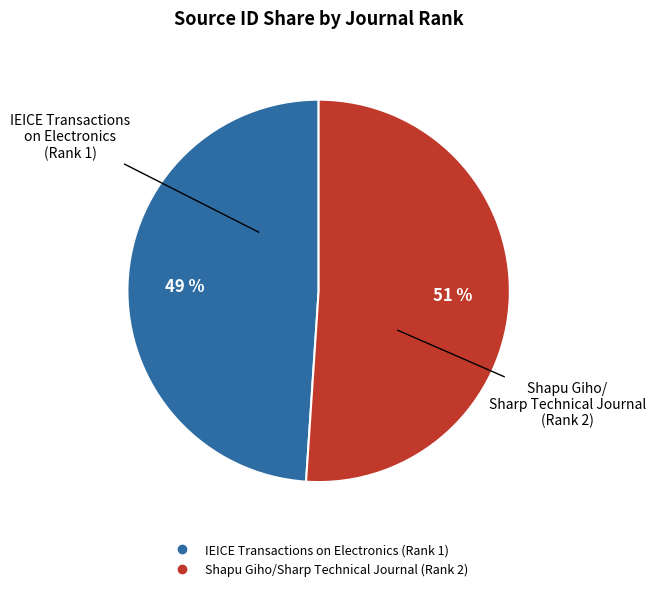

True or false: IEICE Transactions on Electronics (Rank 1) accounts for 62% of the total.

False